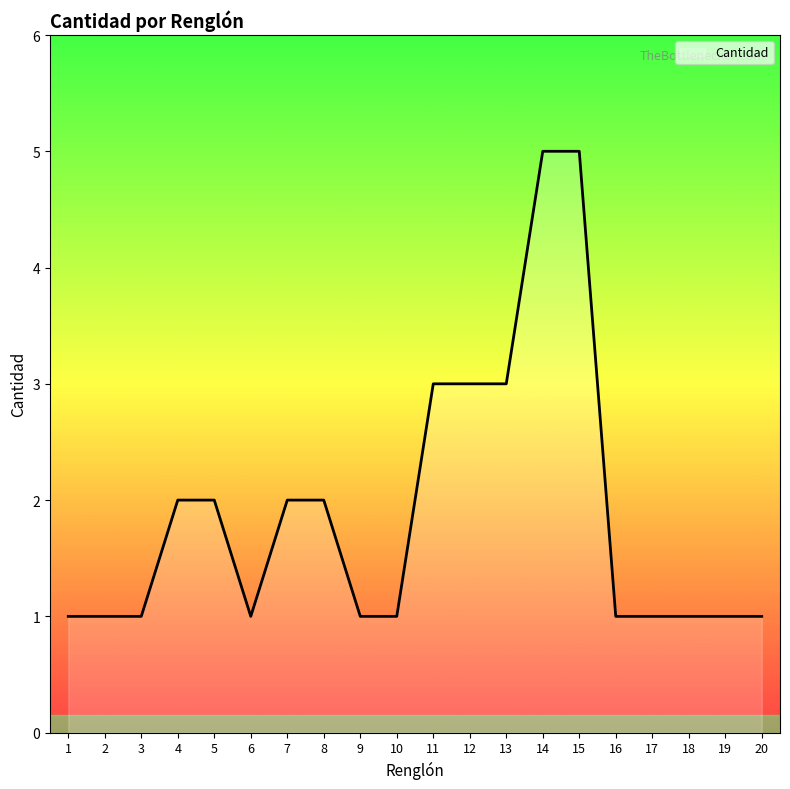

What is the sum of all values?

38